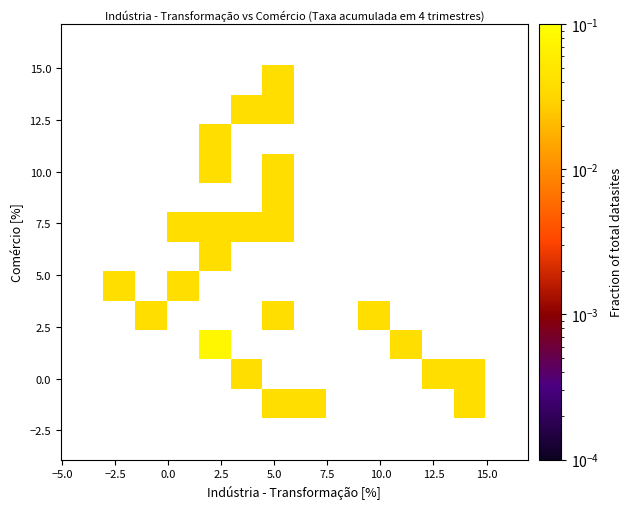

What Y value in the scatter plot is closest to 6?

5.8